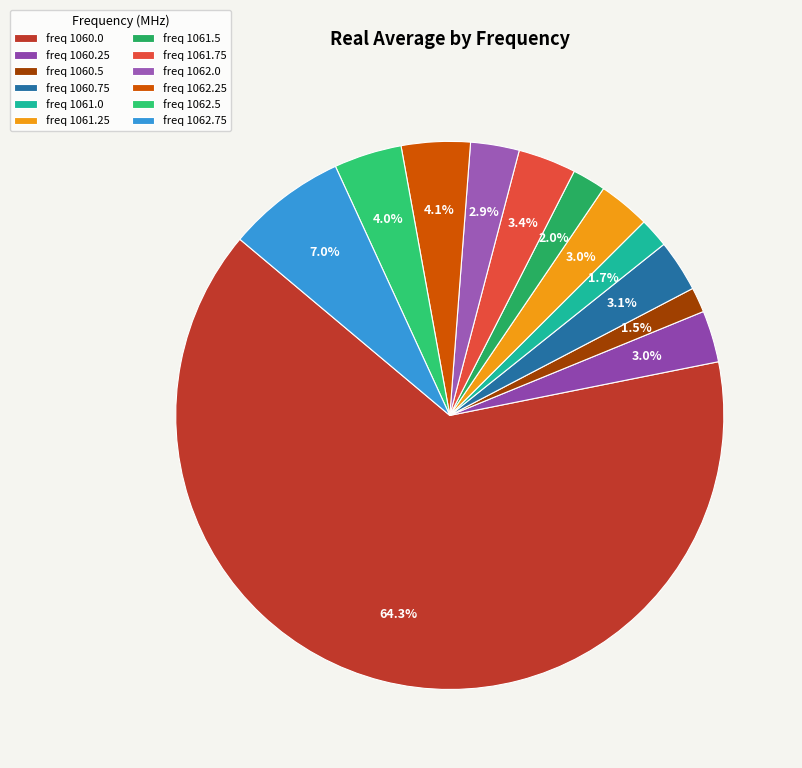

Which slice is the largest?

freq 1060.0